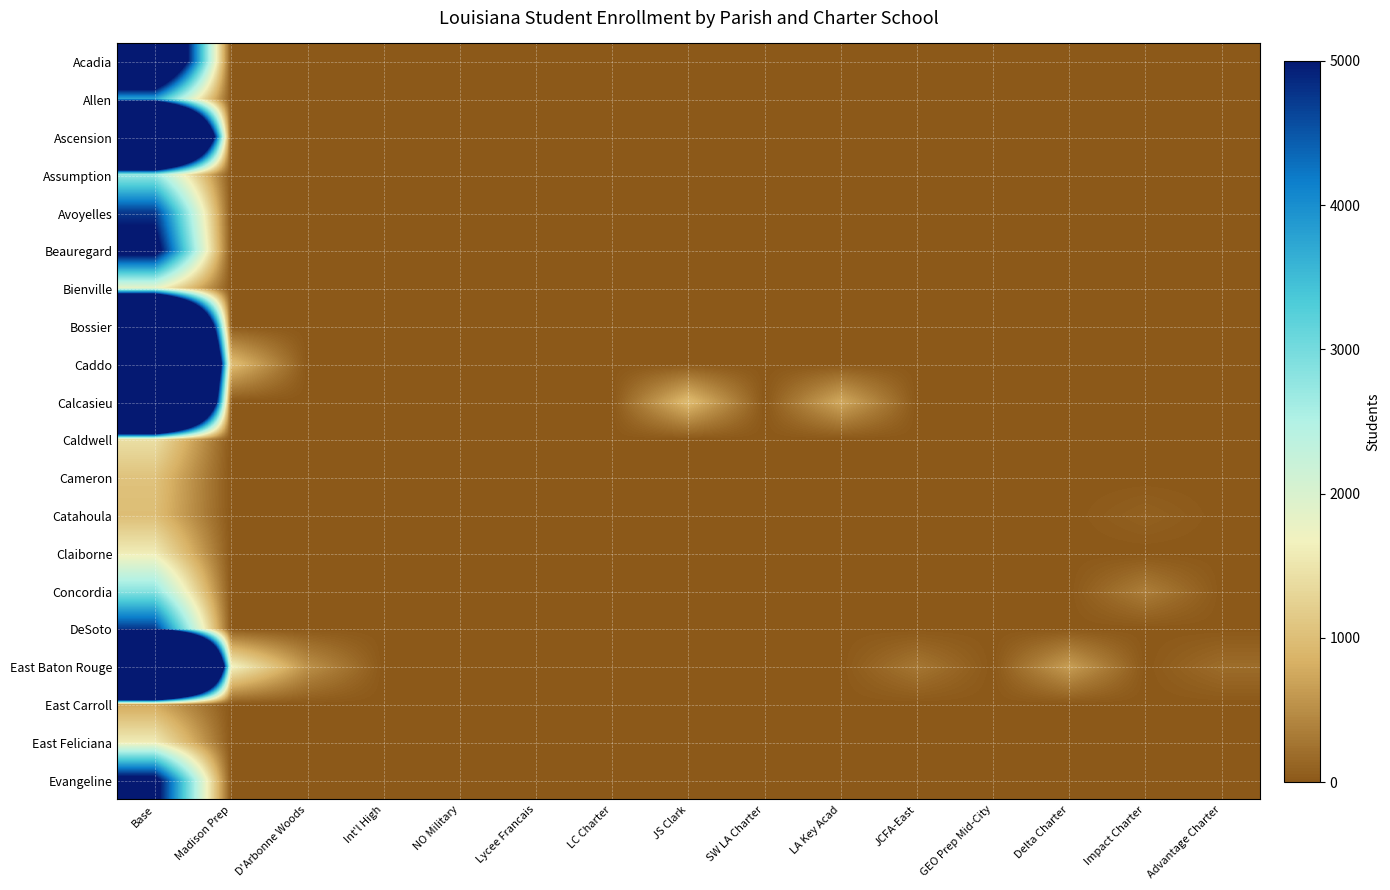

Between SW LA Charter and GEO Prep Mid-City, which is larger?

SW LA Charter